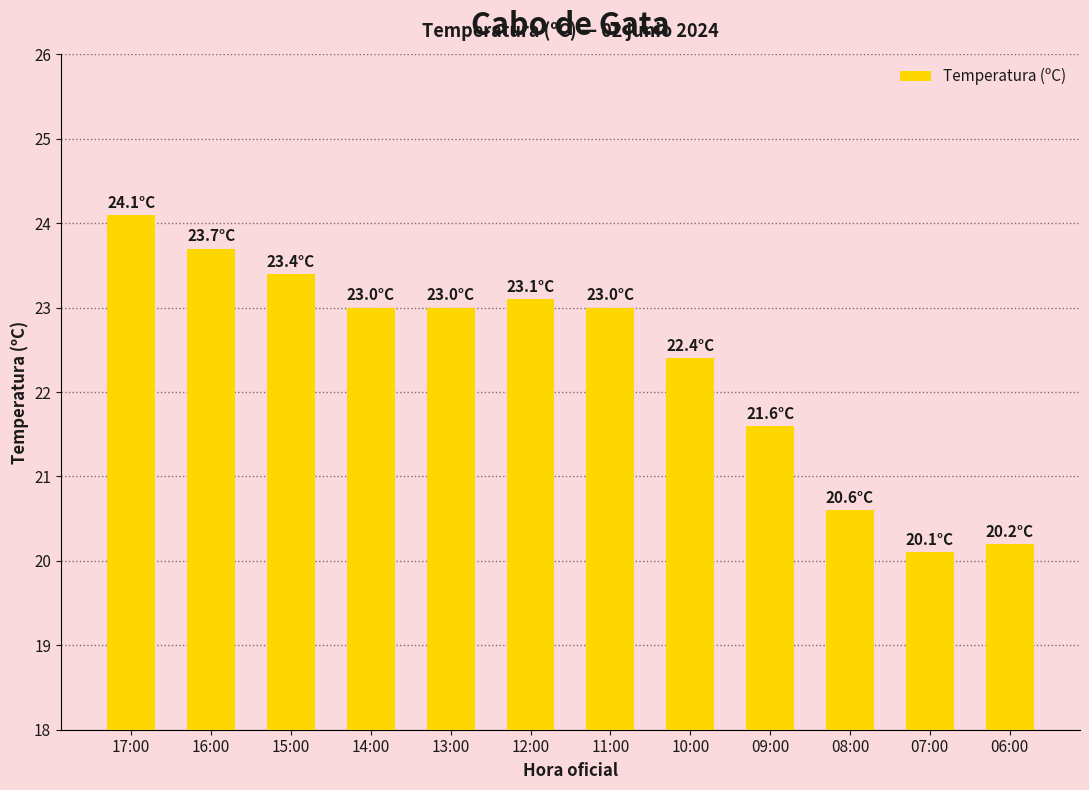

Read the value at 10:00.

22.4